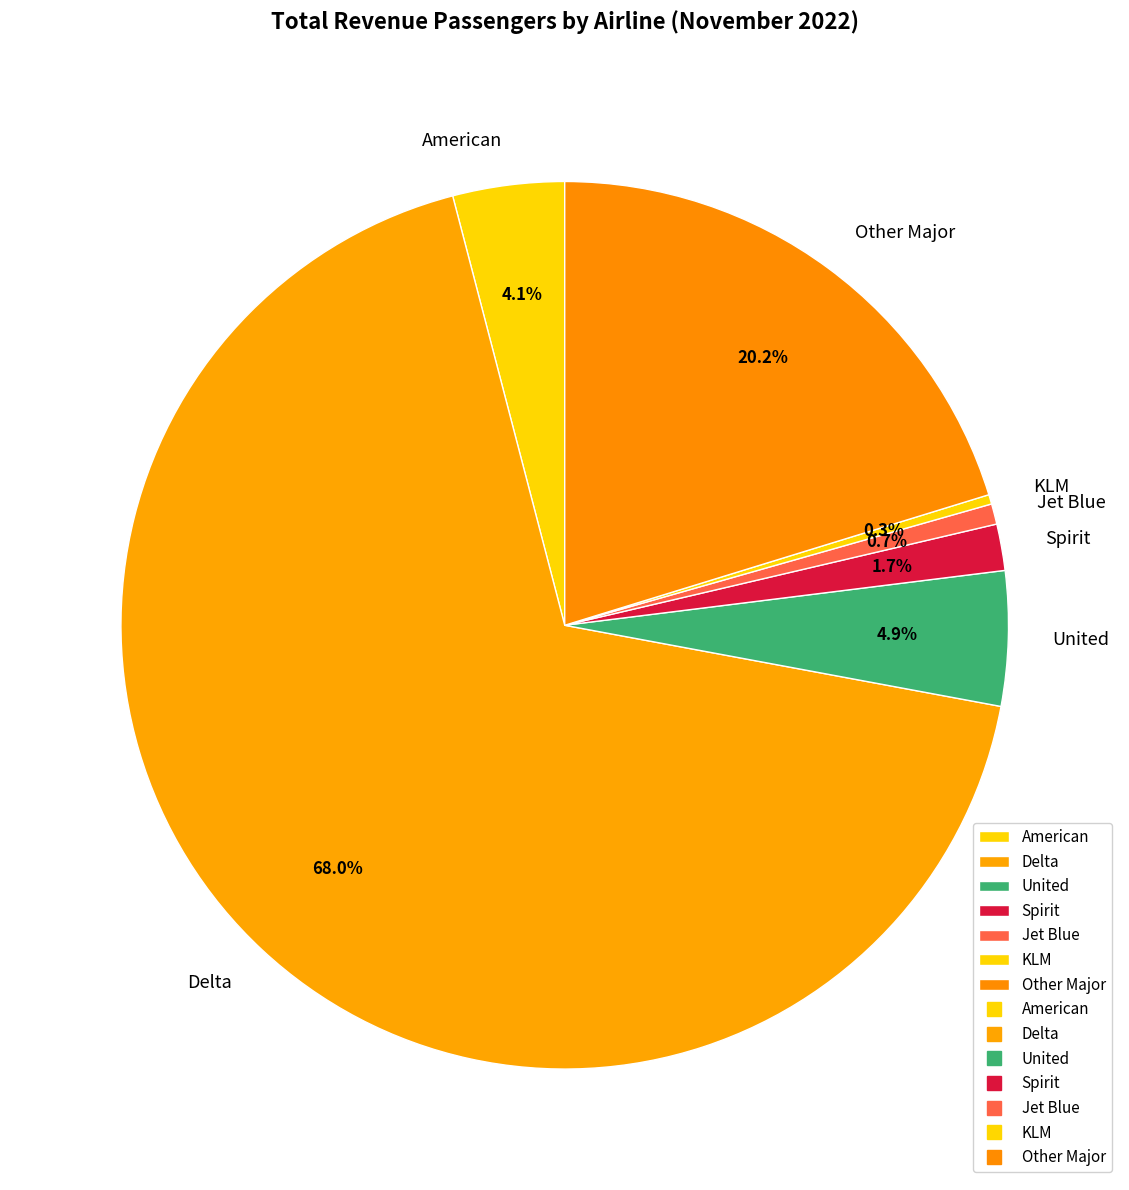

Is it true that Other Major is 20% of the pie?

True